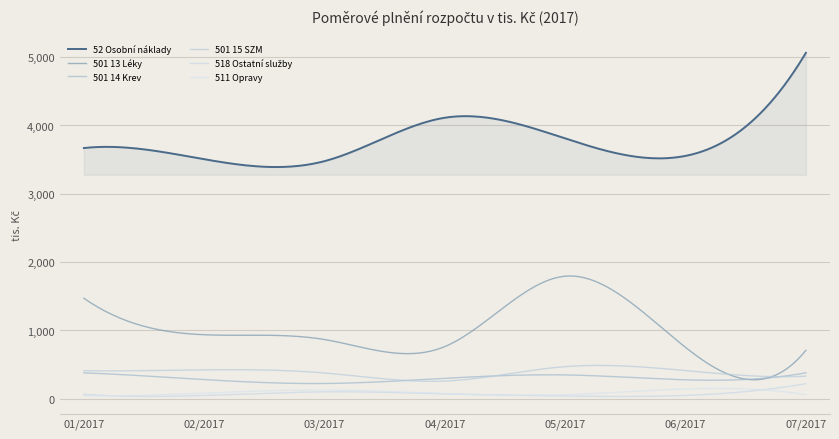

How many lines are shown in the chart?

6